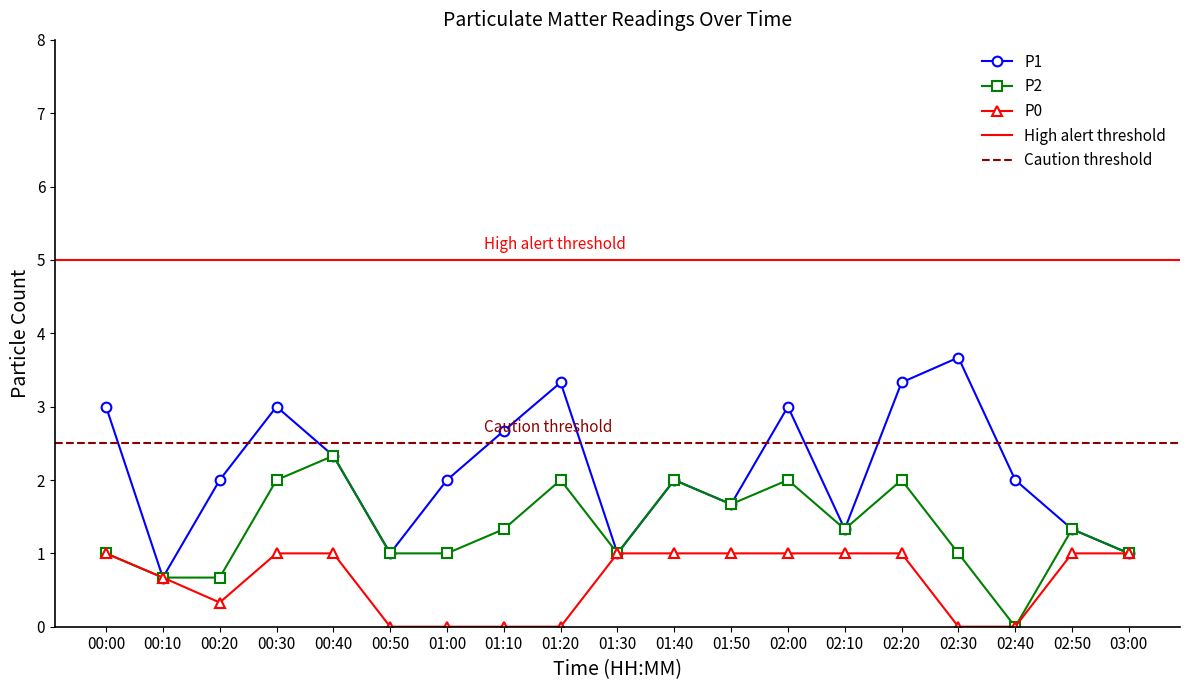

Which category has the lowest value in the P1 series?

00:10